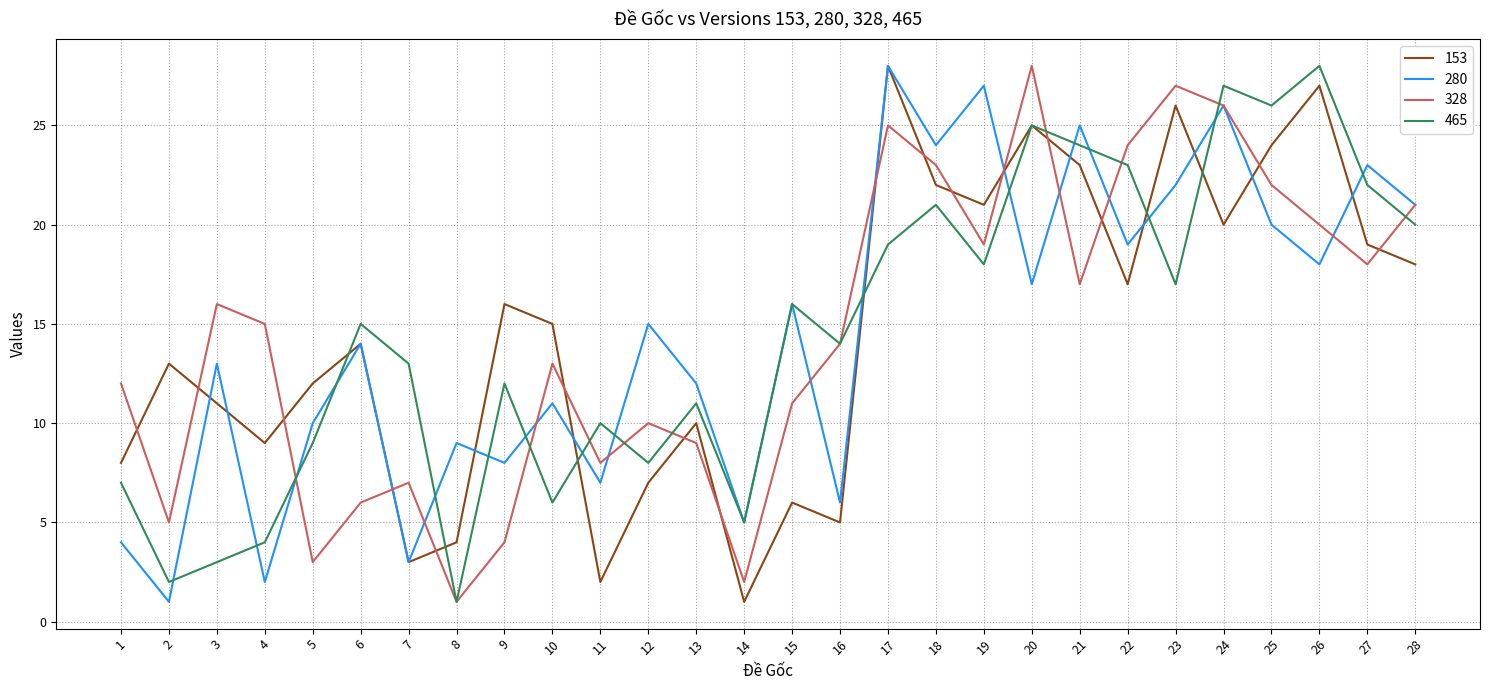

Reading left to right, transcribe all the data shown in this chart.

153: 1=8	2=13	3=11	4=9	5=12	6=14	7=3	8=4	9=16	10=15	11=2	12=7	13=10	14=1	15=6	16=5	17=28	18=22	19=21	20=25	21=23	22=17	23=26	24=20	25=24	26=27	27=19	28=18
280: 1=4	2=1	3=13	4=2	5=10	6=14	7=3	8=9	9=8	10=11	11=7	12=15	13=12	14=5	15=16	16=6	17=28	18=24	19=27	20=17	21=25	22=19	23=22	24=26	25=20	26=18	27=23	28=21
328: 1=12	2=5	3=16	4=15	5=3	6=6	7=7	8=1	9=4	10=13	11=8	12=10	13=9	14=2	15=11	16=14	17=25	18=23	19=19	20=28	21=17	22=24	23=27	24=26	25=22	26=20	27=18	28=21
465: 1=7	2=2	3=3	4=4	5=9	6=15	7=13	8=1	9=12	10=6	11=10	12=8	13=11	14=5	15=16	16=14	17=19	18=21	19=18	20=25	21=24	22=23	23=17	24=27	25=26	26=28	27=22	28=20